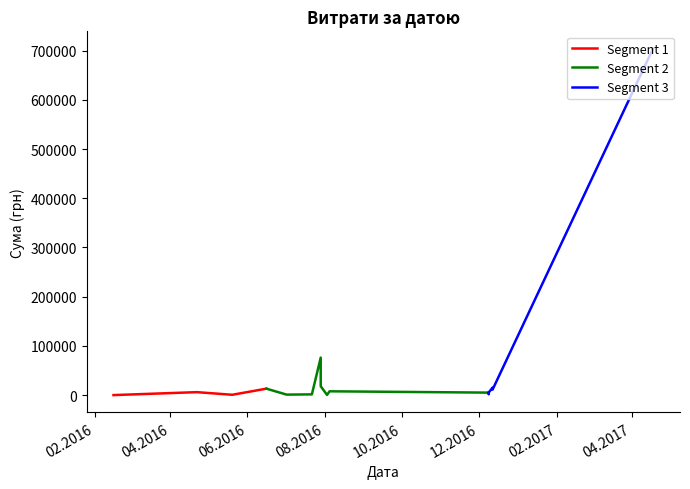

What is the average value?

44767.2